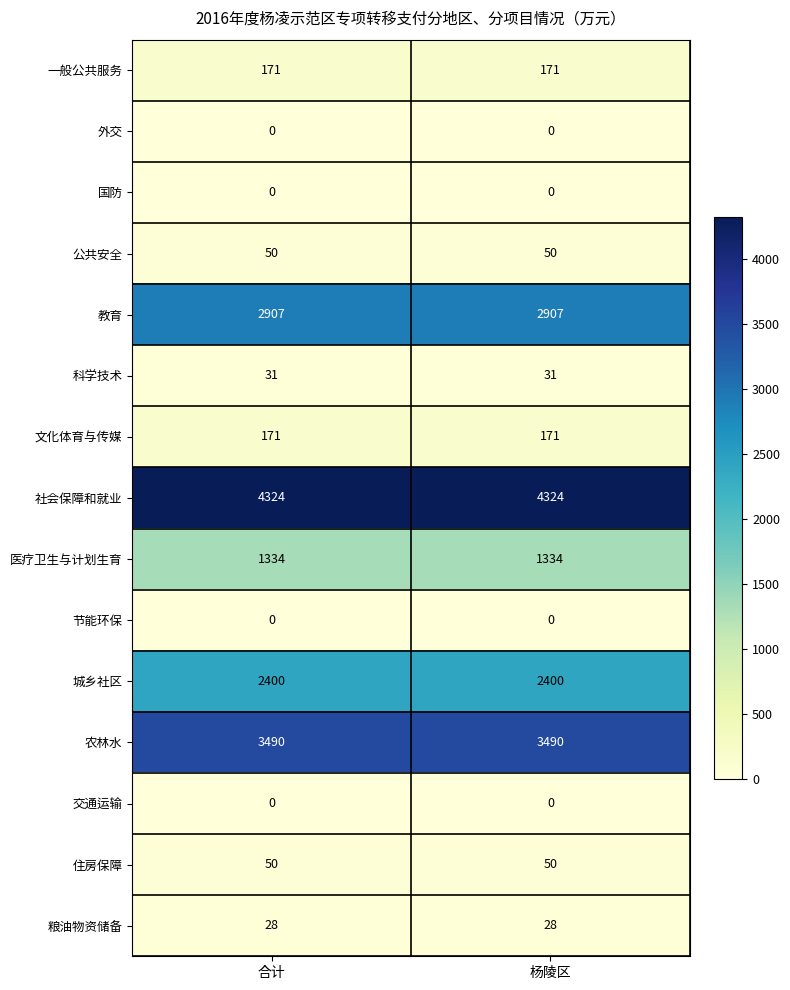

What is the greatest value displayed?

4324